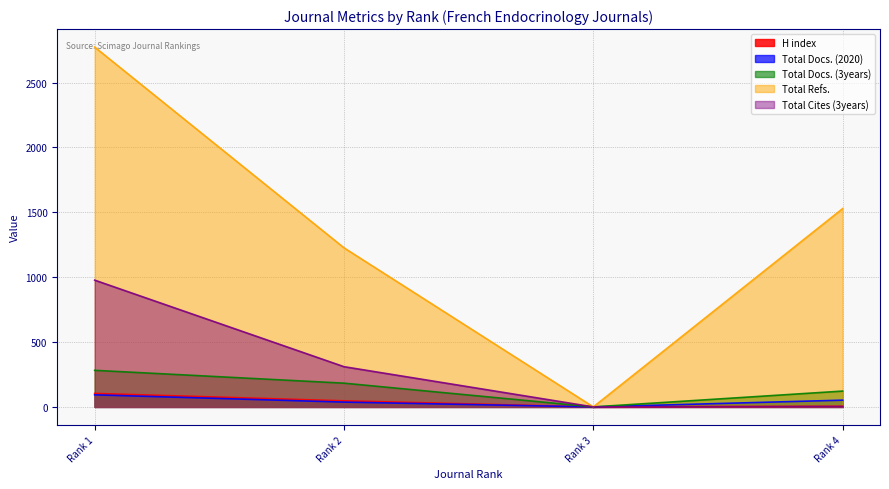

How many interior local valleys does the H index series have?

1